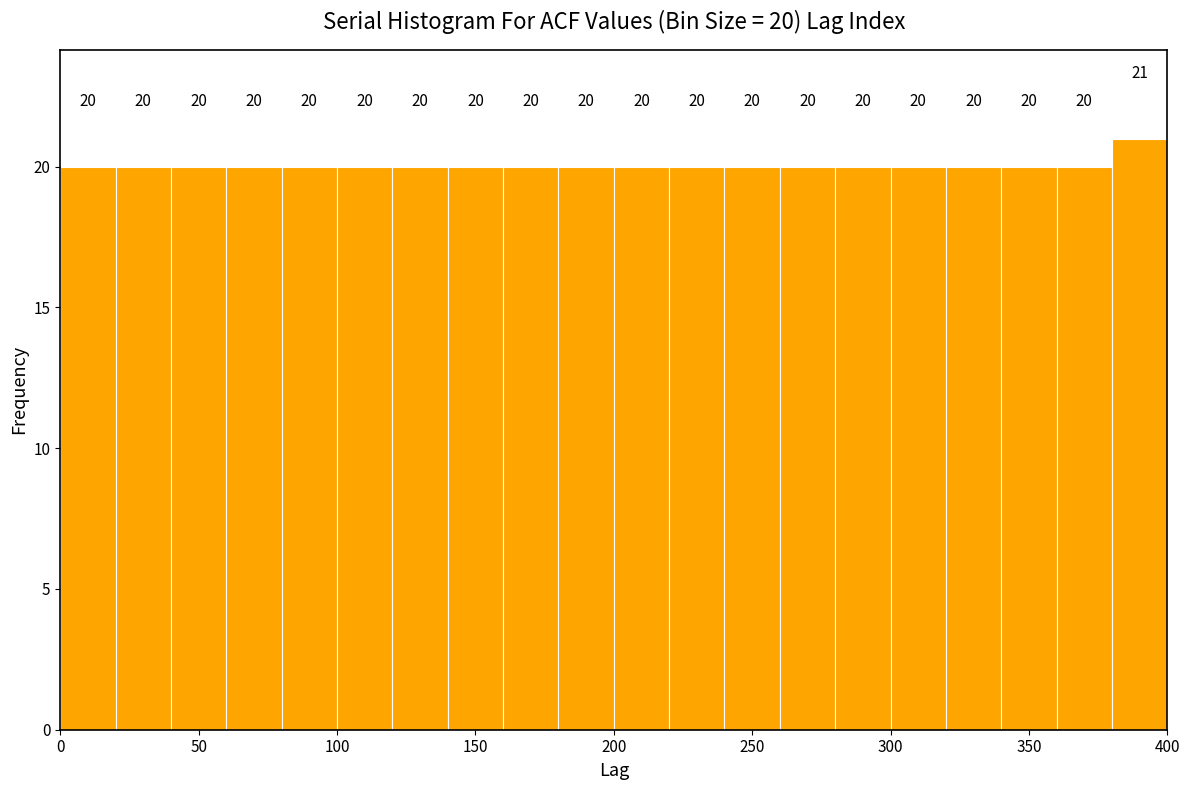

Which range on the x-axis has the tallest bar?

380 to 400